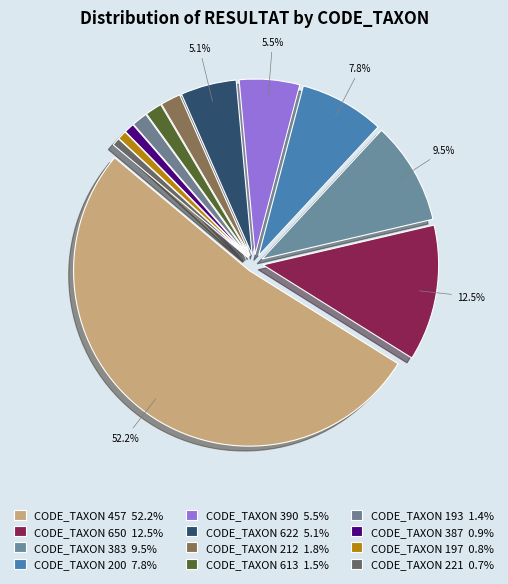

How many segments does this pie chart have?

12